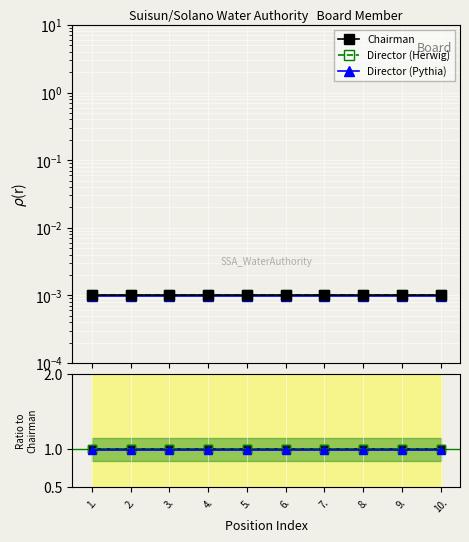

Which series has the largest total across all categories?

Director (Herwig)